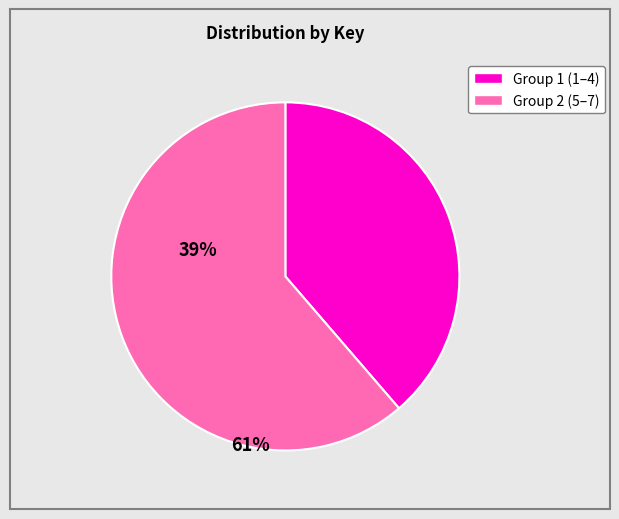

Is there a majority slice in this chart?

Yes